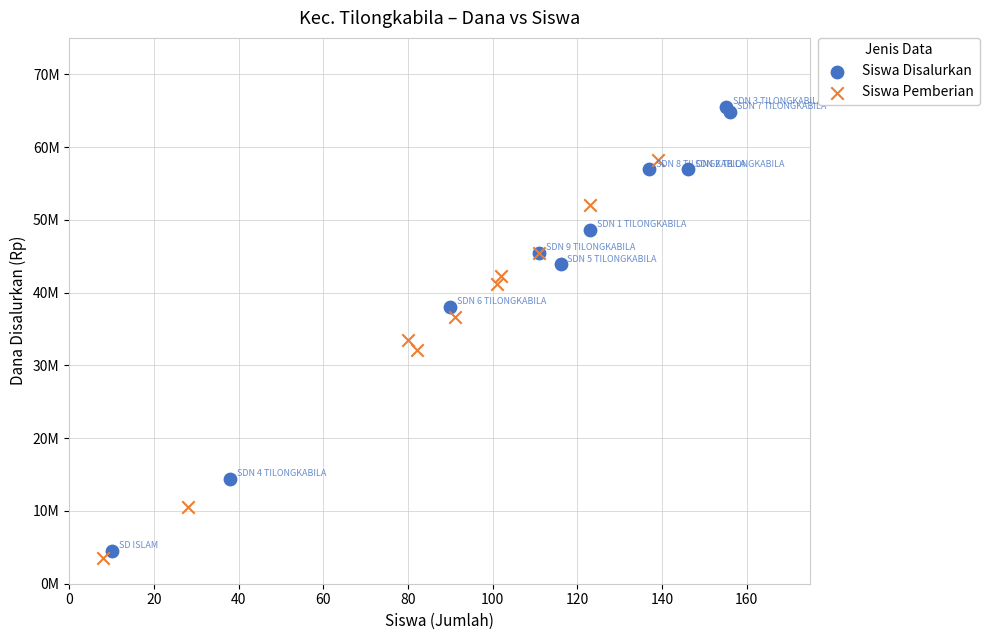

Which series has the largest Y range (max minus min)?

Siswa Disalurkan